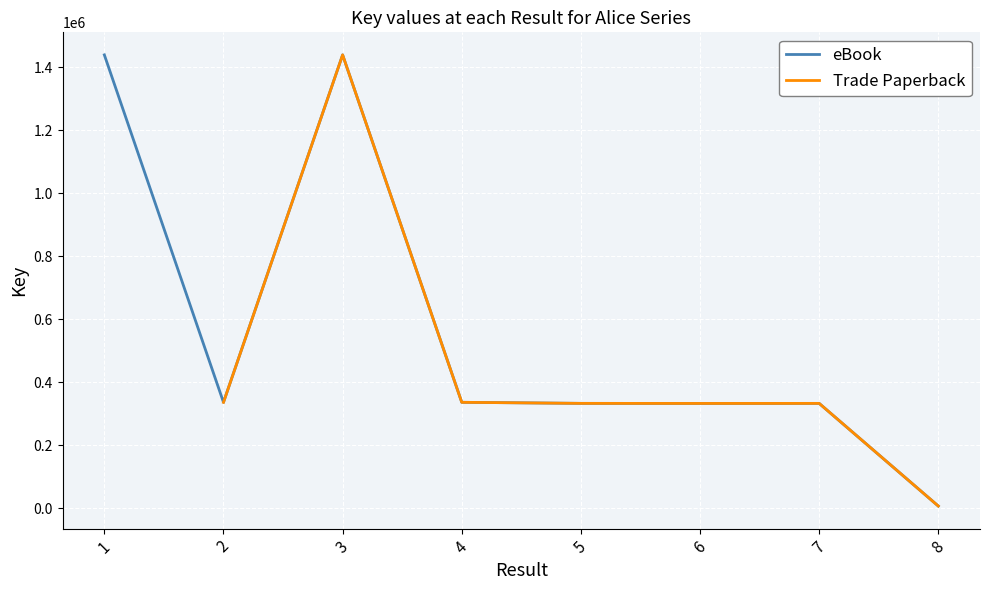

What is the difference between the maximum and second lowest values?

1106302